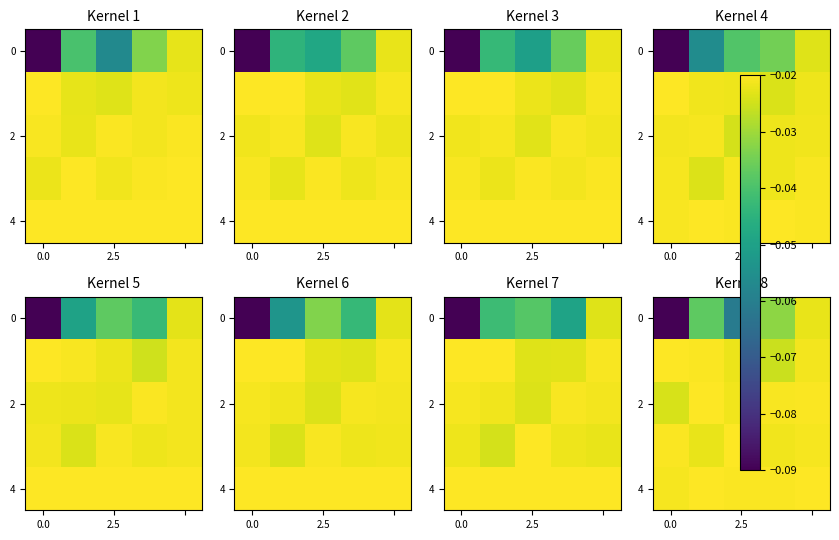

What is the smallest value displayed?

-0.1